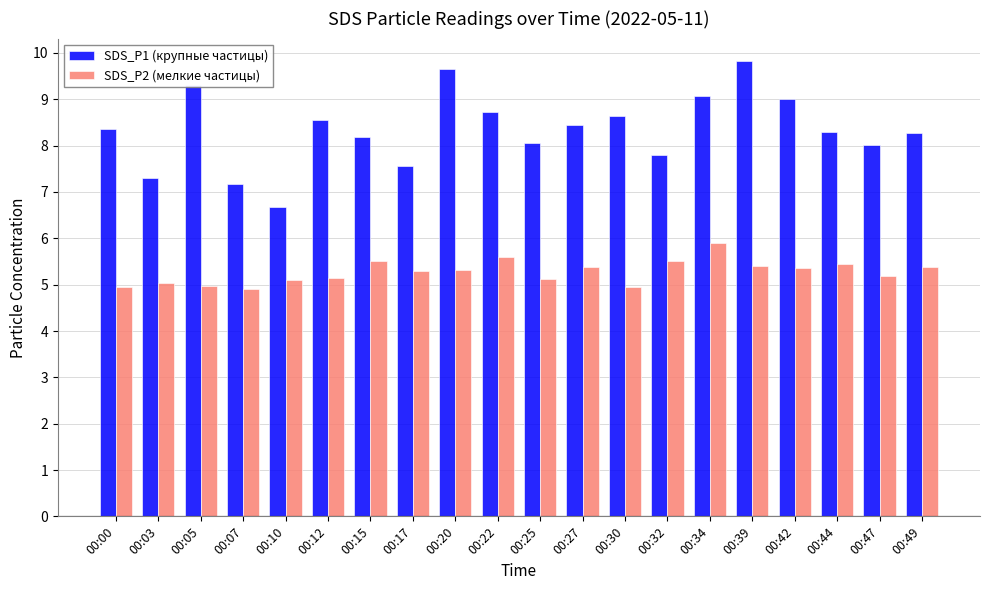

List the series in order of their overall mean, highest first.

SDS_P1 (крупные частицы), SDS_P2 (мелкие частицы)